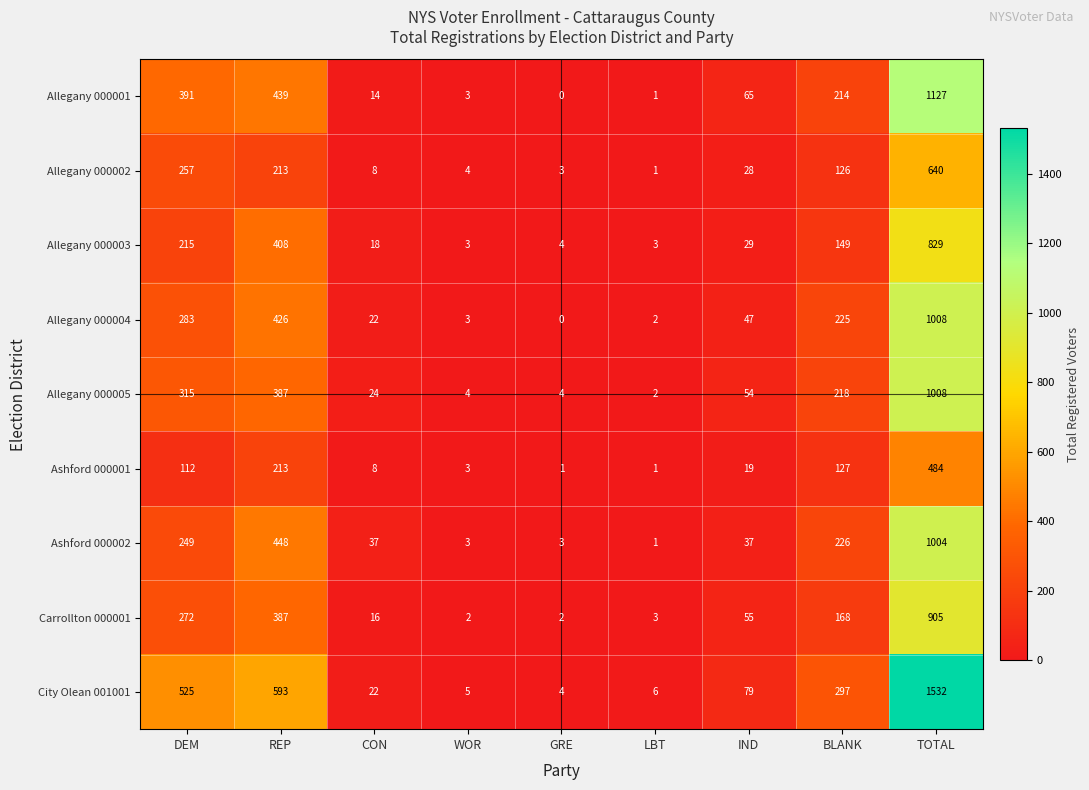

Which series has the widest spread of values?

City Olean 001001